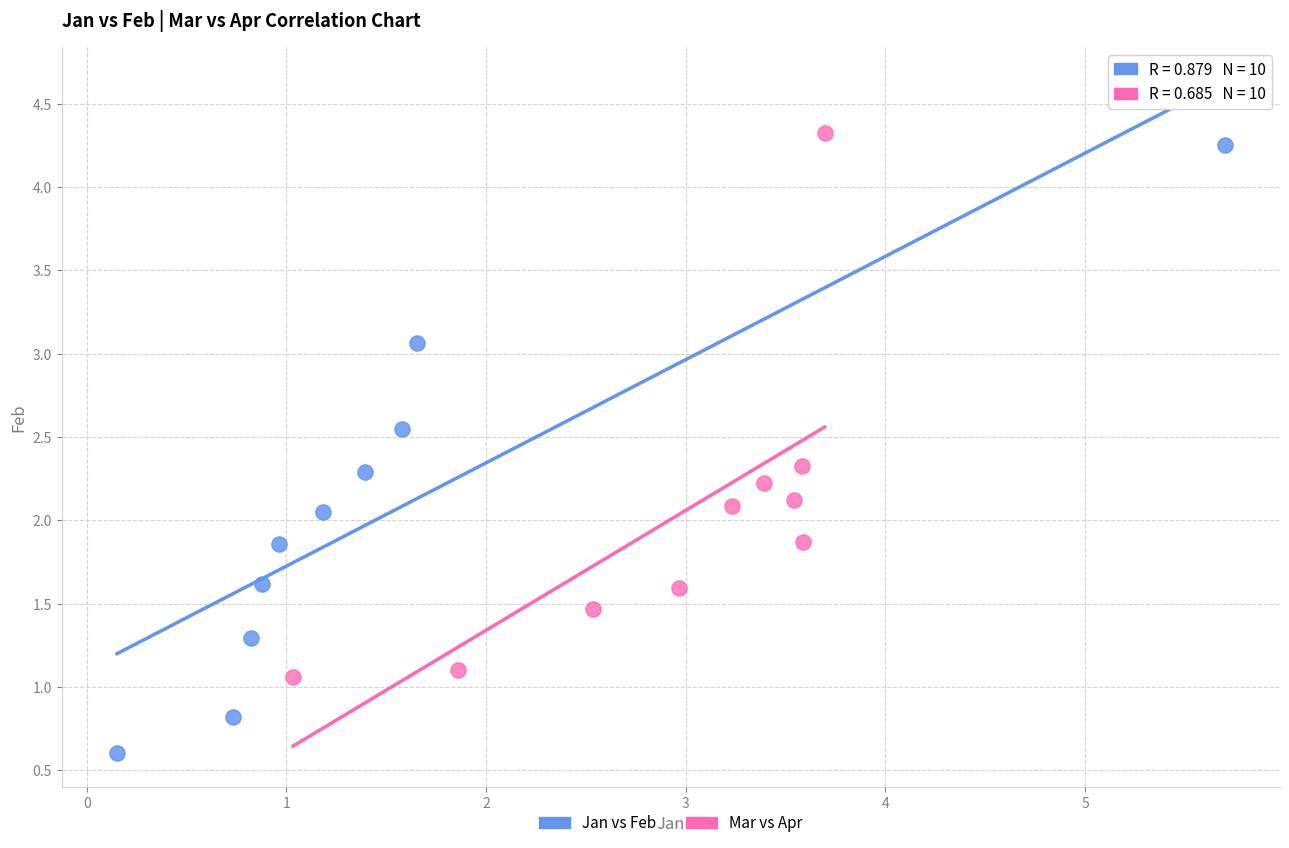

Which series reaches the minimum Y coordinate?

Jan vs Feb